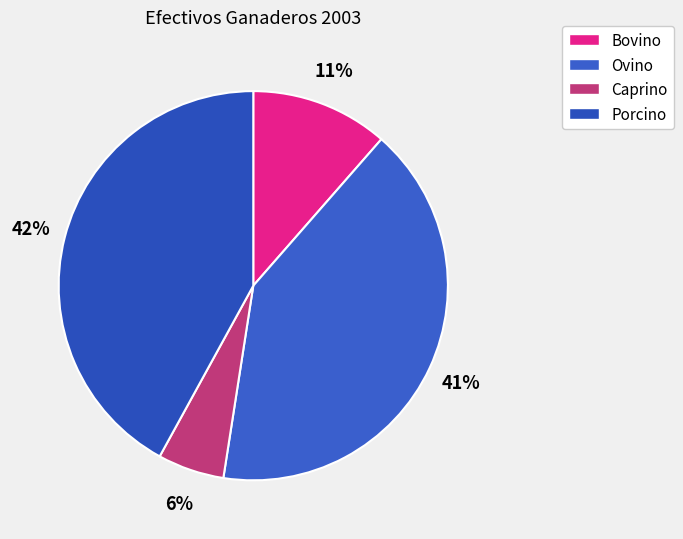

What is the largest slice in the pie chart?

Porcino